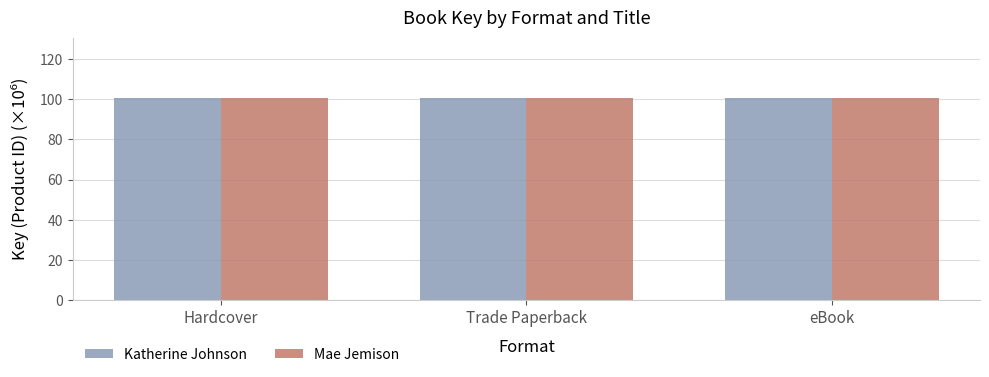

What is the total value across all series at Trade Paperback?

201.0